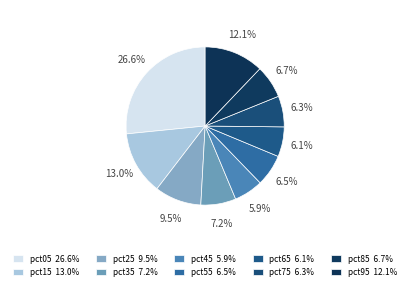

To the nearest percent, what portion does pct05 represent?

27%